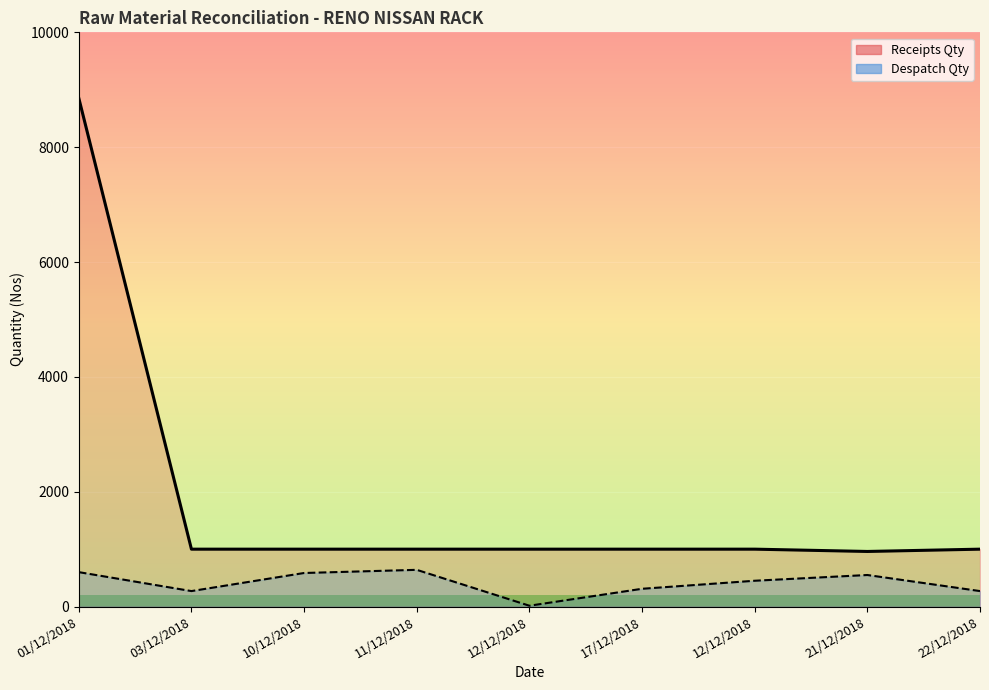

What is the spread (max minus min) of values at 11/12/2018?

360